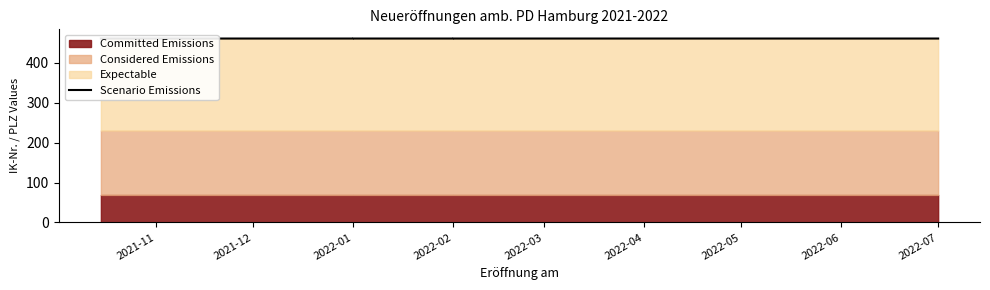

What is the approximate value at 2022-03?

460.2